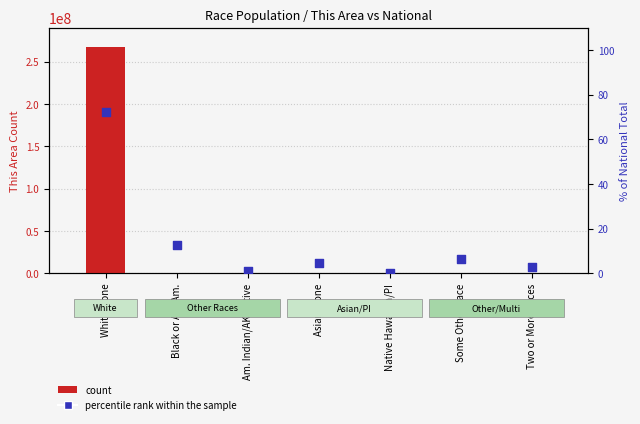

At which category is the sum across all series the highest?

White alone